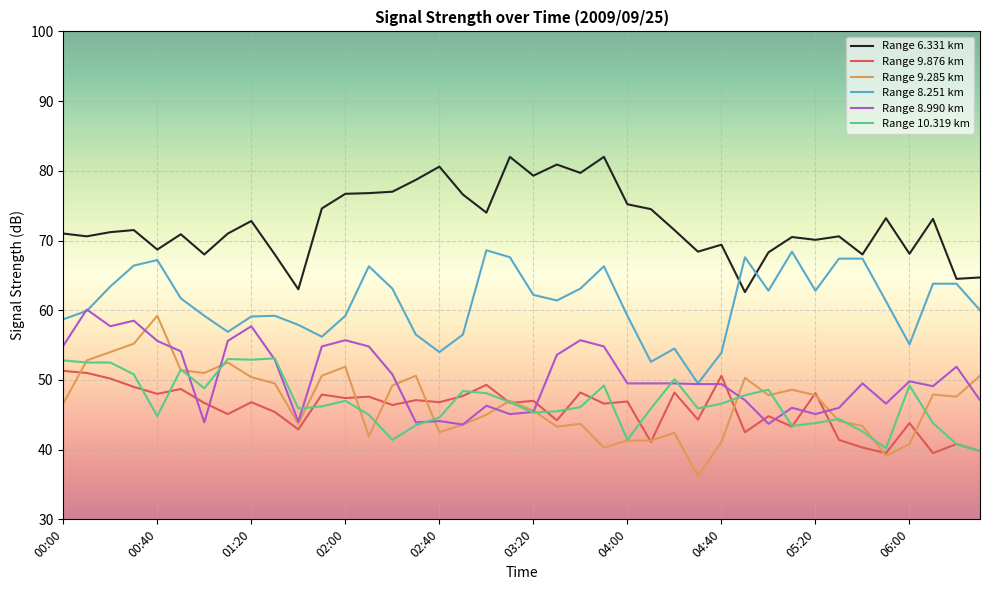

What is the minimum value shown in the chart?

36.2